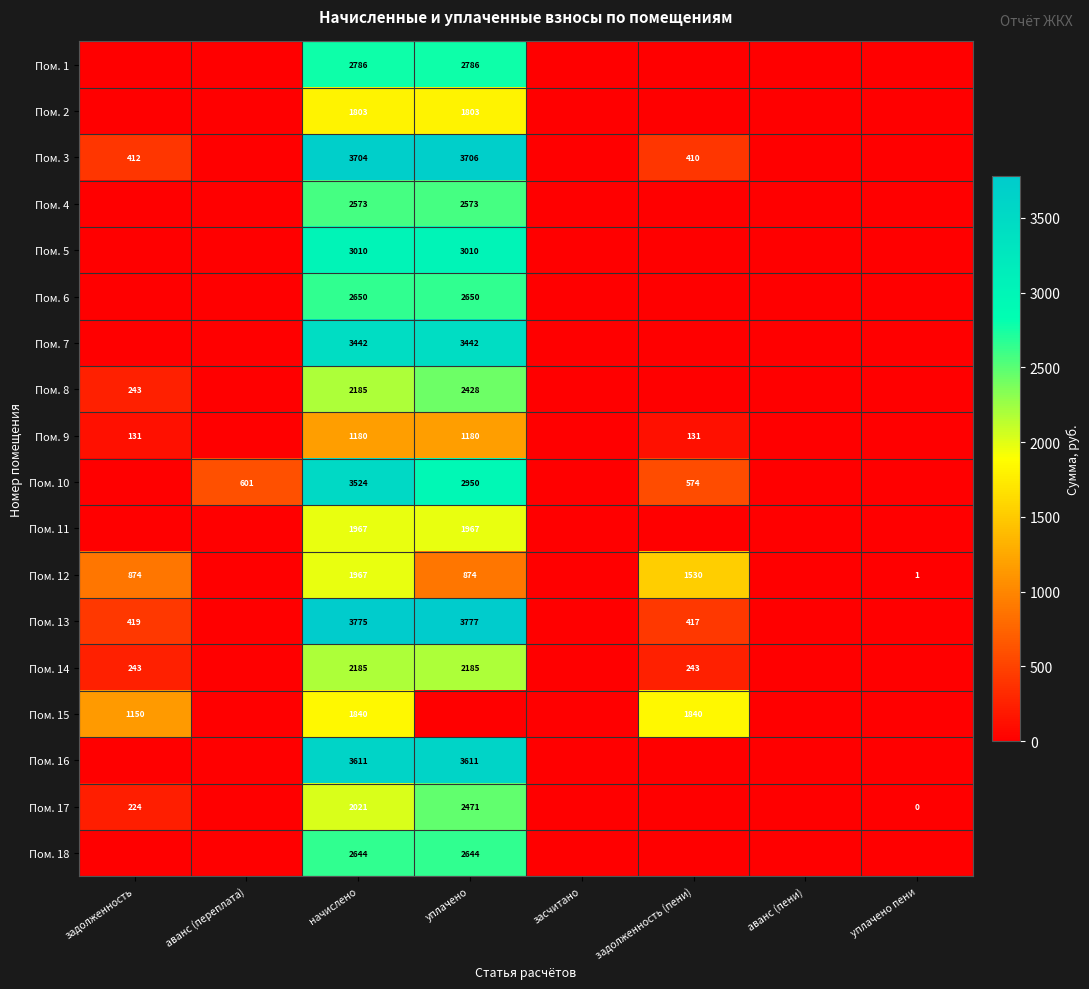

What is the sum of the Пом. 3 values at начислено and задолженность (пени)?

4114